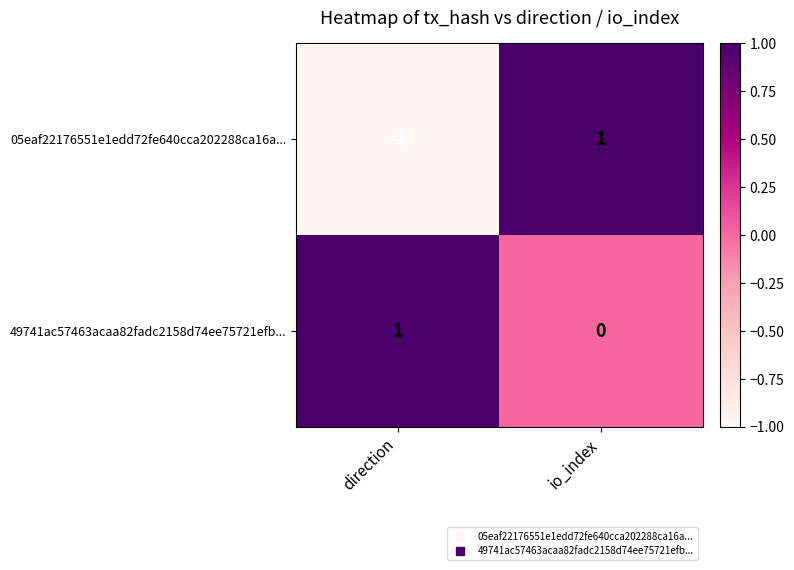

True or false: 05eaf22176551e1edd72fe640cca202288ca16a... has a value of 1 at io_index.

True